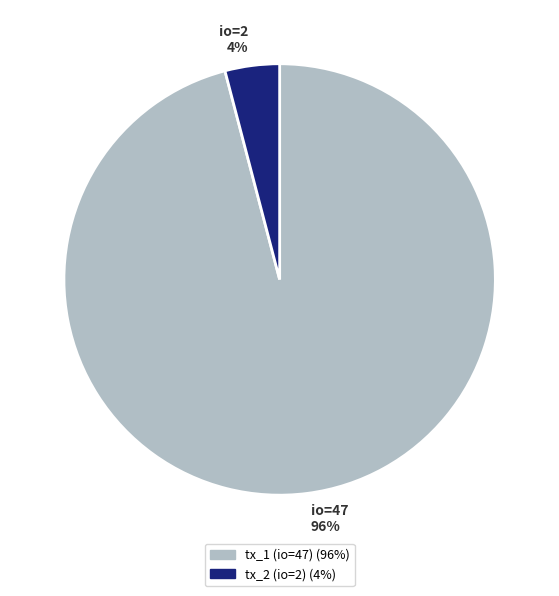

To the nearest percent, what is the combined percentage of io=2 4% and io=47 96%?

100%